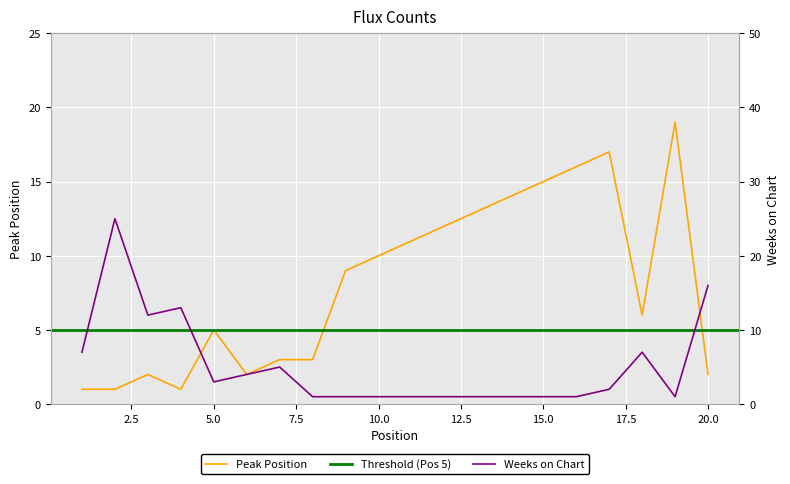

What is the difference between the maximum and second lowest values in the Peak Position series?

18